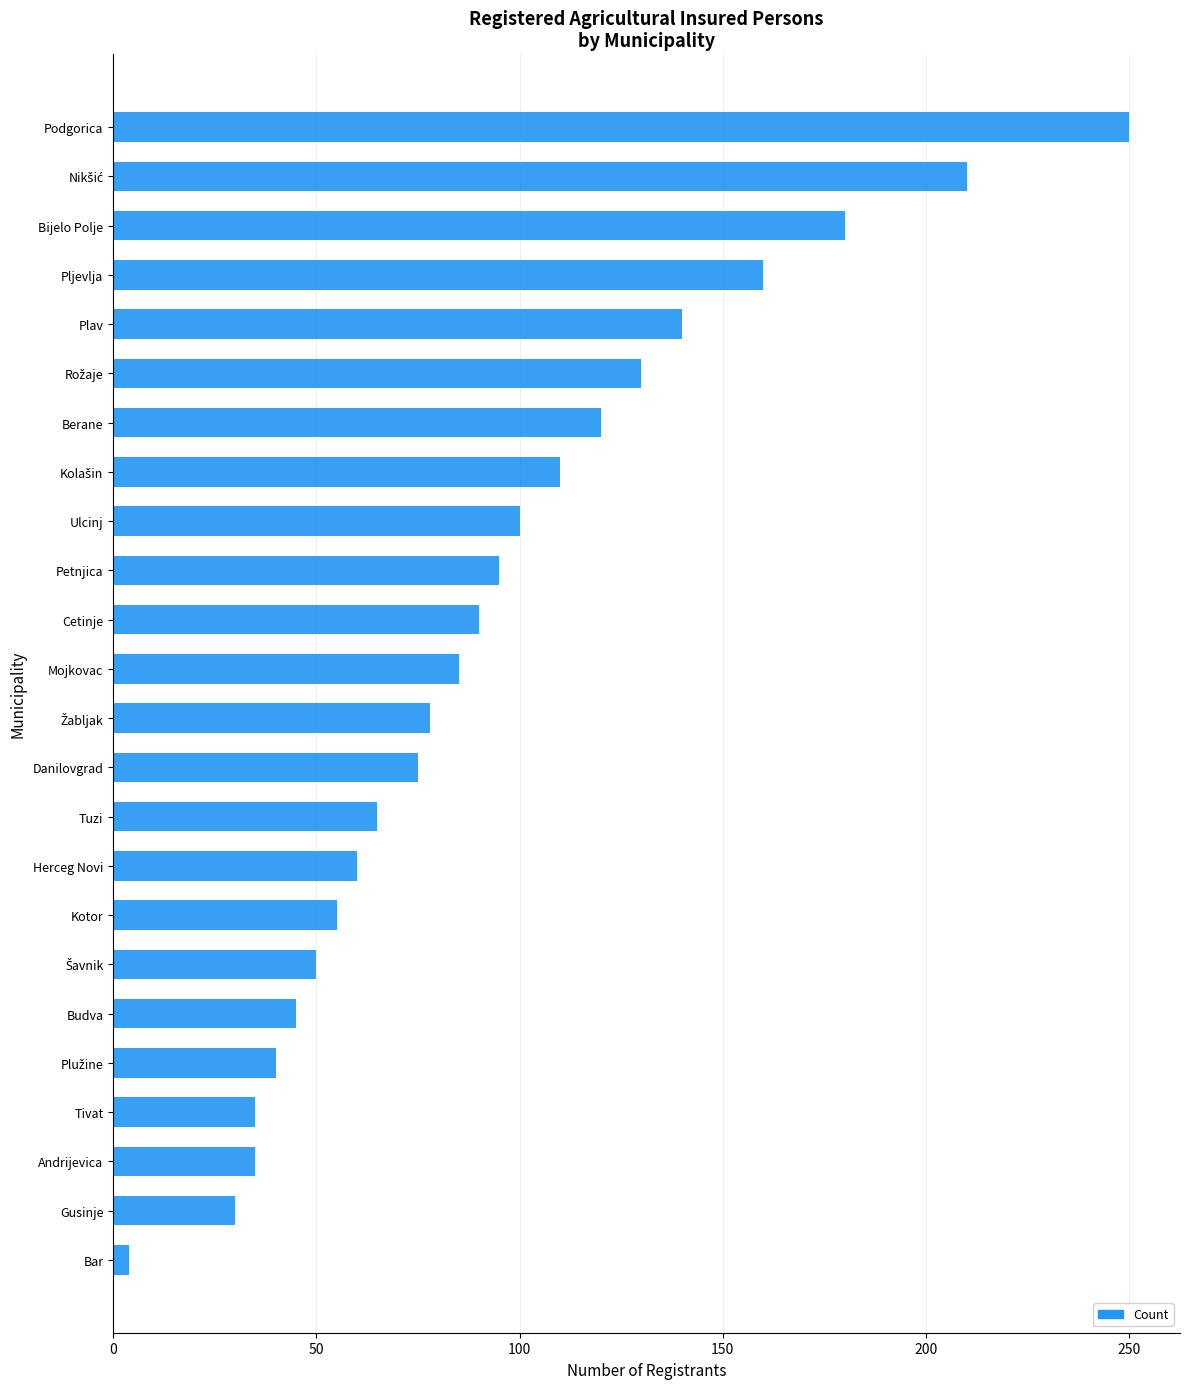

The chart shows a value of 250 at Podgorica. True or false?

True